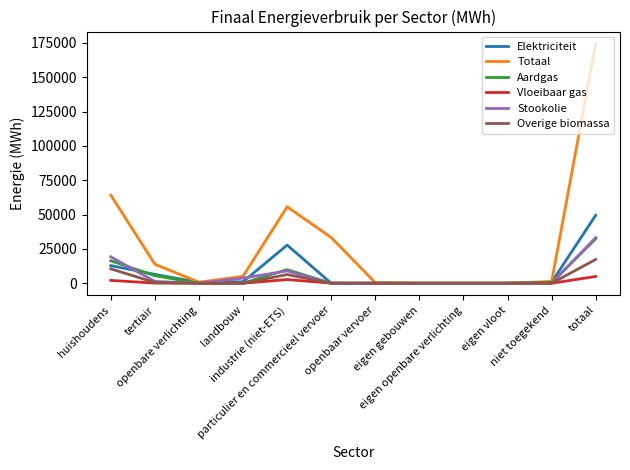

What position from the left is particulier en commercieel vervoer?

6